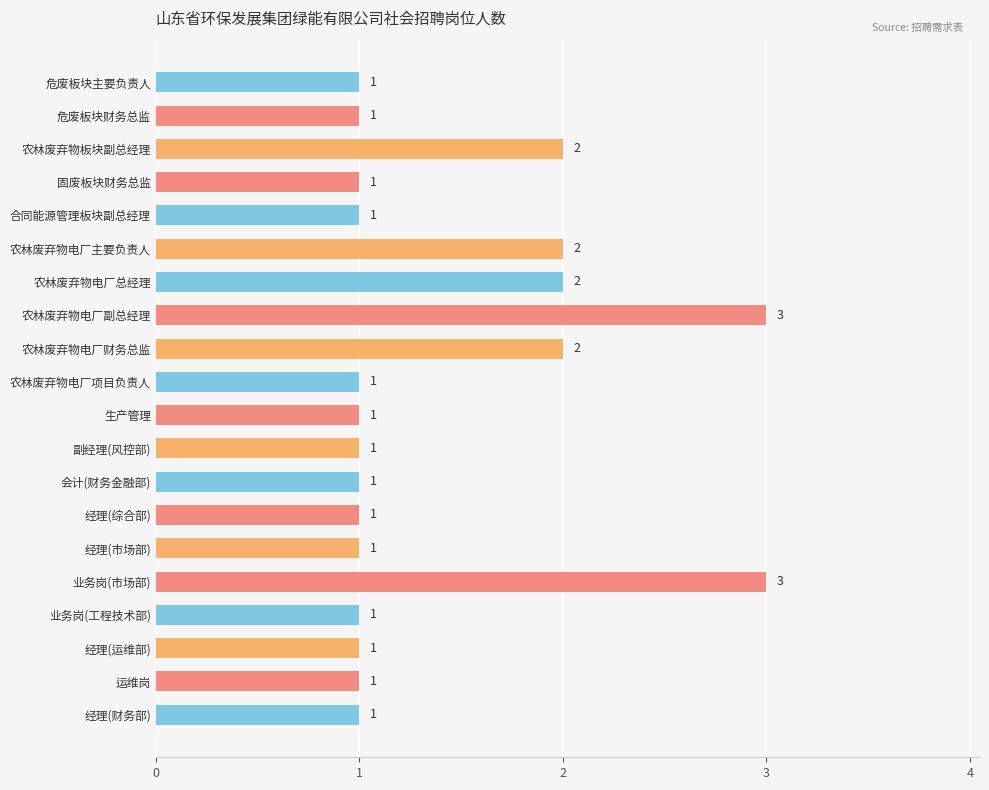

What is the label of the 13th bar from the top?

会计(财务金融部)